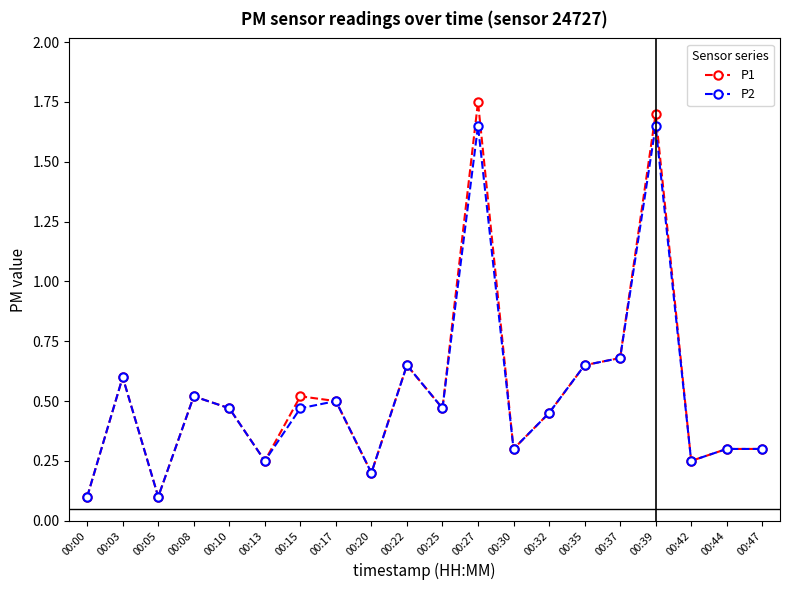

What is the value of the P2 point at the 19th from the left?

0.3